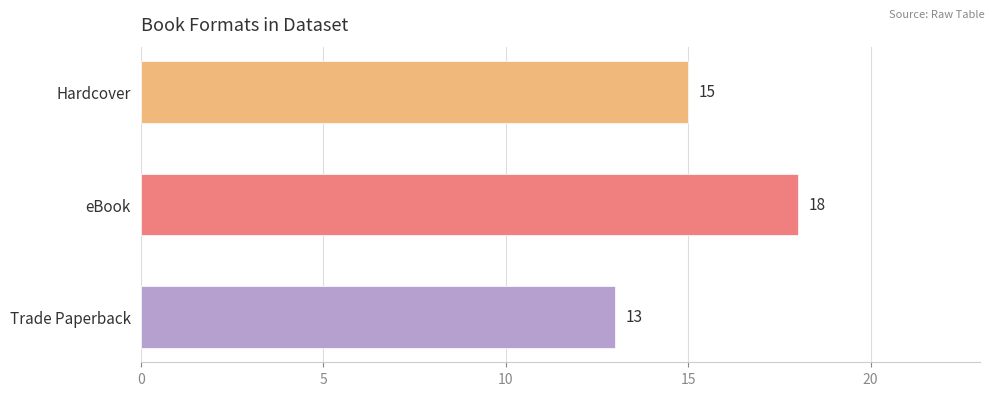

Reading bottom to top, what are all the values shown in this chart?

Trade Paperback=13	eBook=18	Hardcover=15